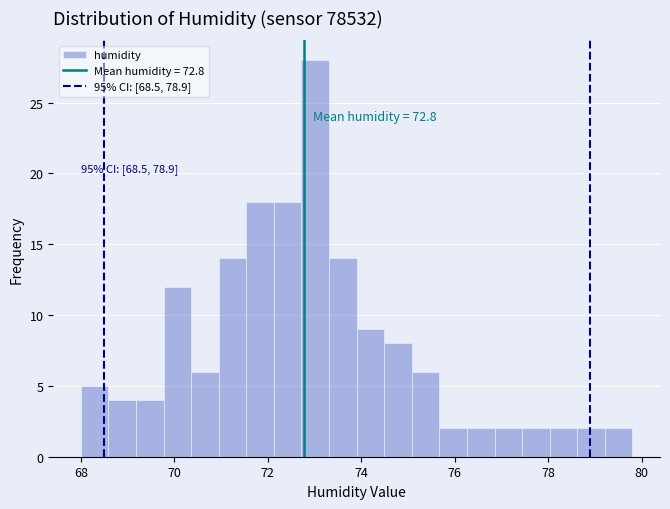

Around what value on the x-axis is the tallest bar? Give the approximate position of its centre, as read against the axis.

73.0